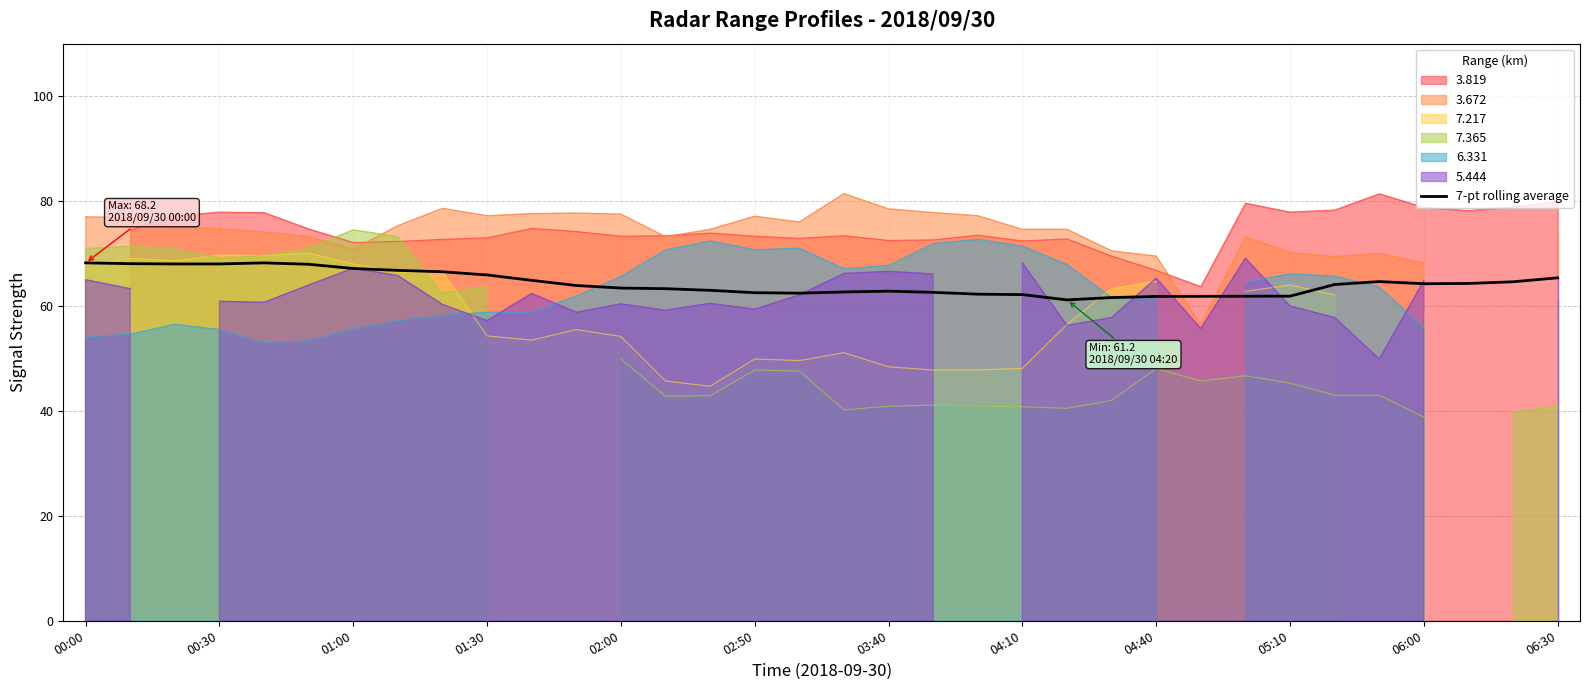

The value of 7-pt rolling average at 02:50 is 62.5. True or false?

True